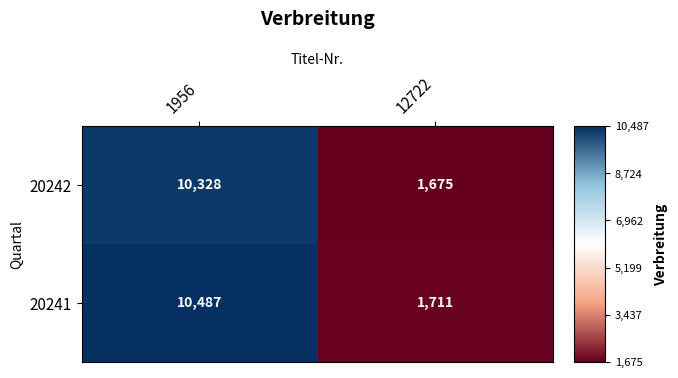

What is the total value across all series at 1956?

20815